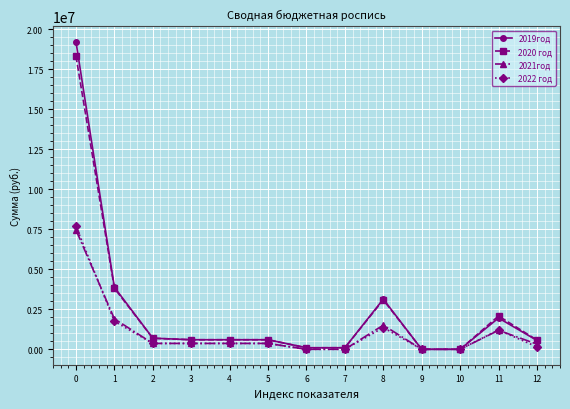

Count the number of data series in this chart.

4